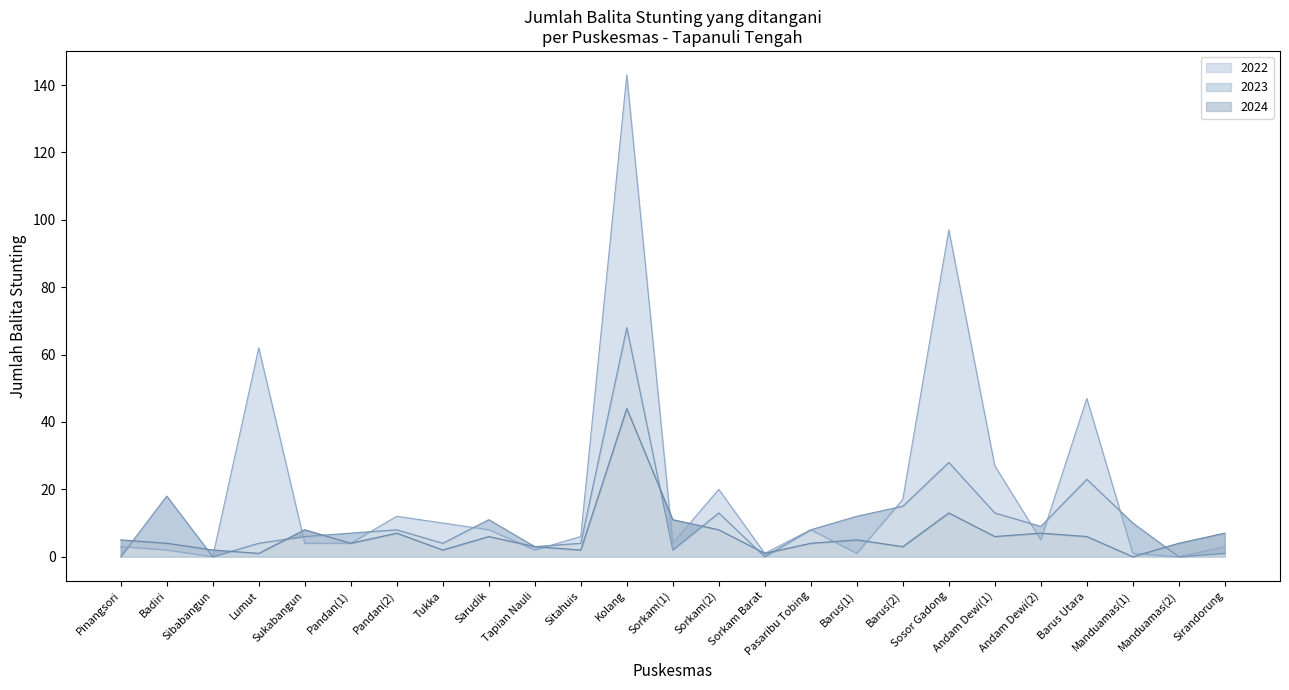

List the labels in order of 2024 value, largest first.

Kolang, Sosor Gadong, Sorkam(1), Sukabangun, Sorkam(2), Pandan(2), Andam Dewi(2), Sirandorung, Sarudik, Andam Dewi(1), Barus Utara, Pinangsori, Barus(1), Badiri, Pandan(1), Pasaribu Tobing, Manduamas(2), Tapian Nauli, Barus(2), Sibabangun, Tukka, Sitahuis, Lumut, Sorkam Barat, Manduamas(1)